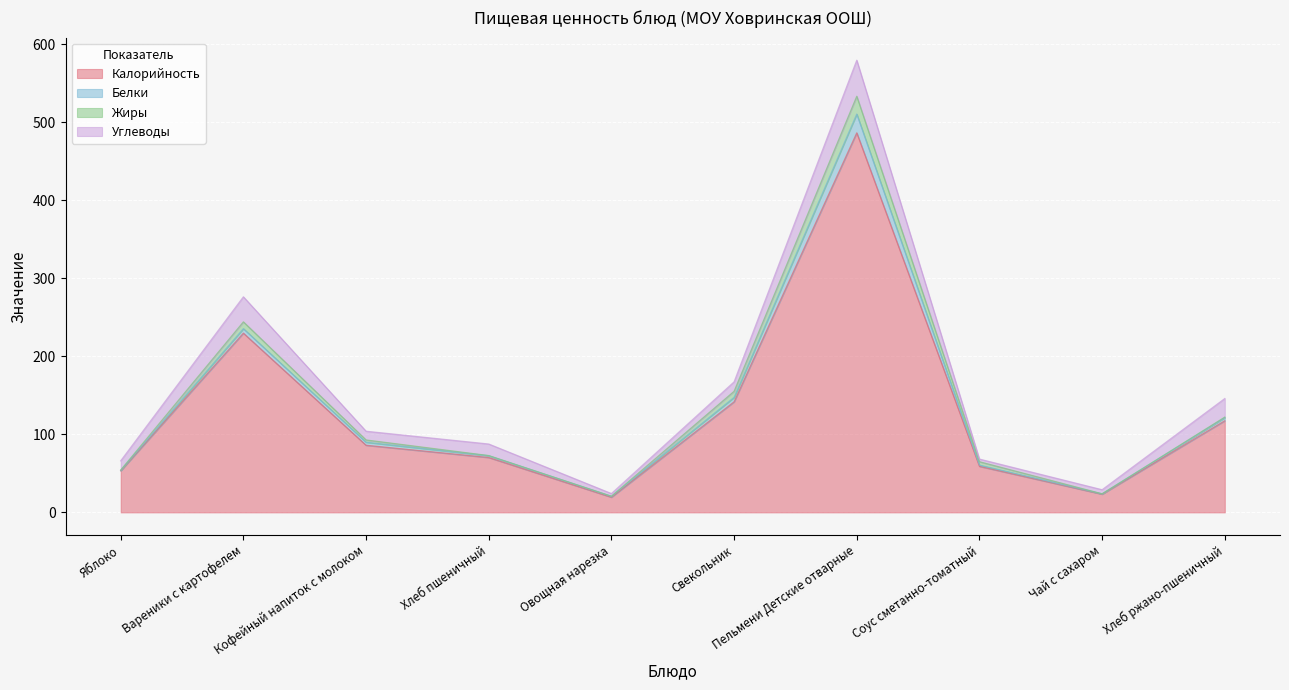

The value of Жиры at Пельмени Детские отварные is 8.4. True or false?

False